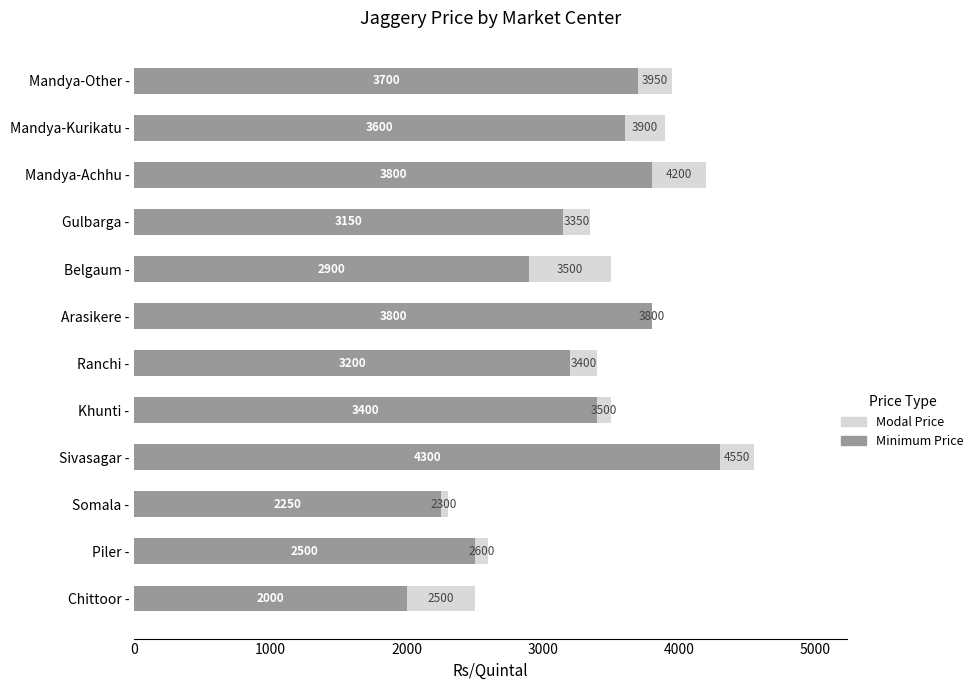

At which category is the sum across all series the highest?

Sivasagar -